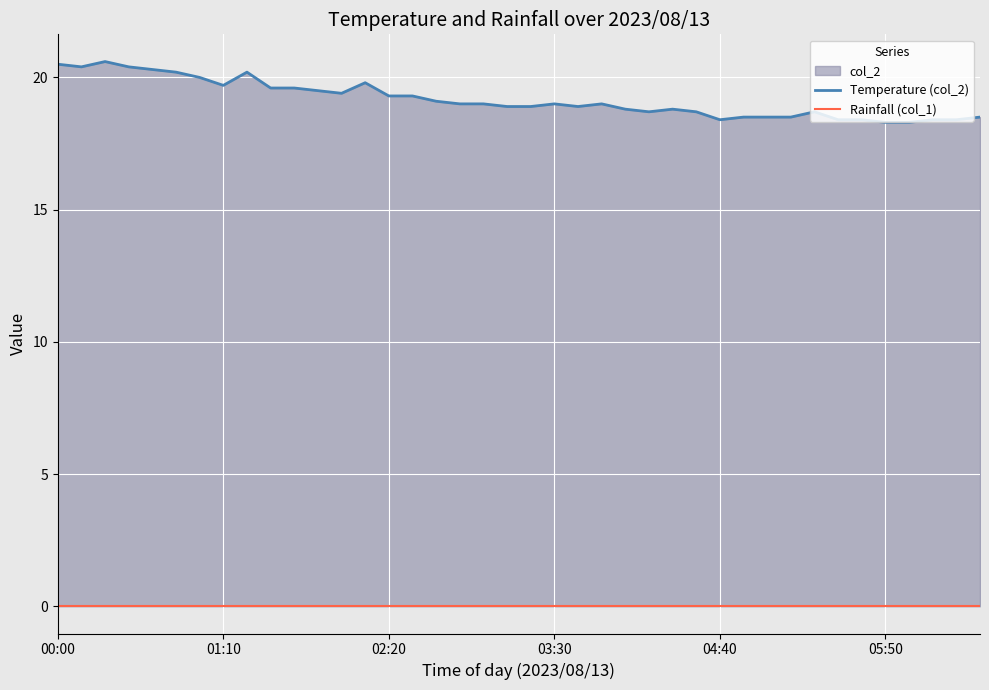

True or false: Temperature (col_2) and Rainfall (col_1) cross at least once.

False